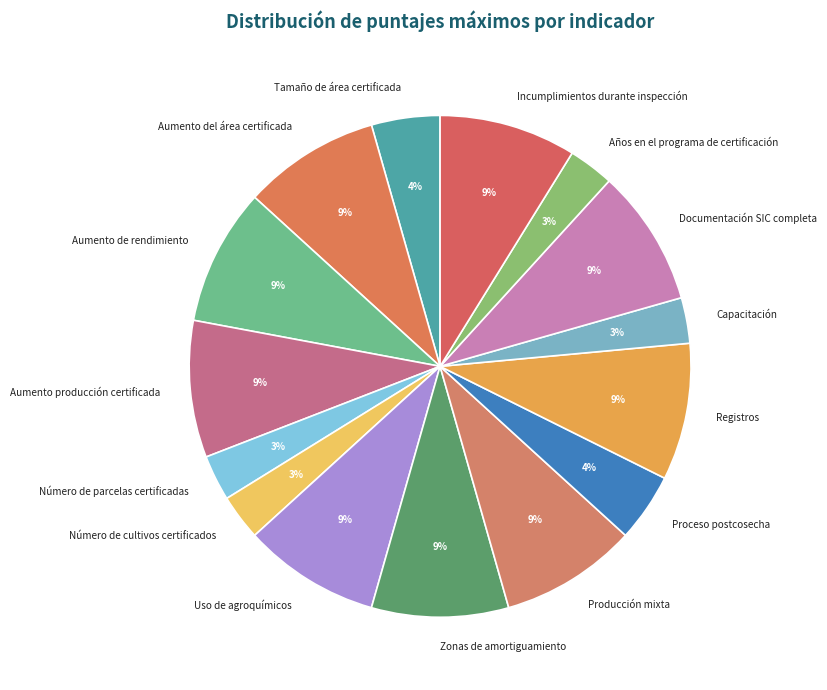

To the nearest percent, what is the average slice percentage?

7%